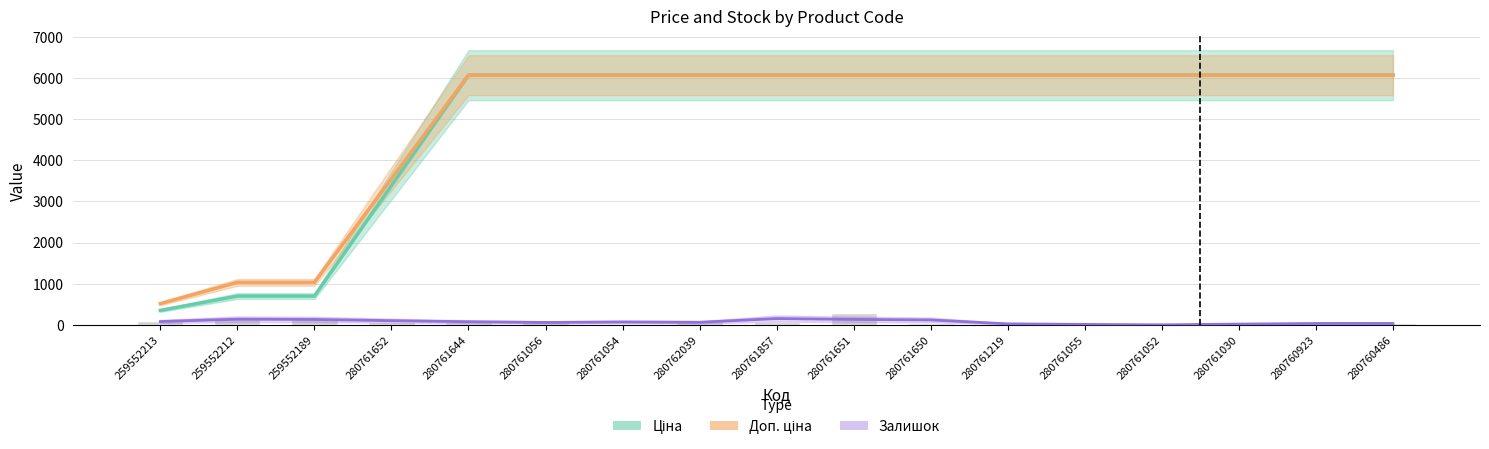

How many values in the Доп. ціна series are below 6067?

4